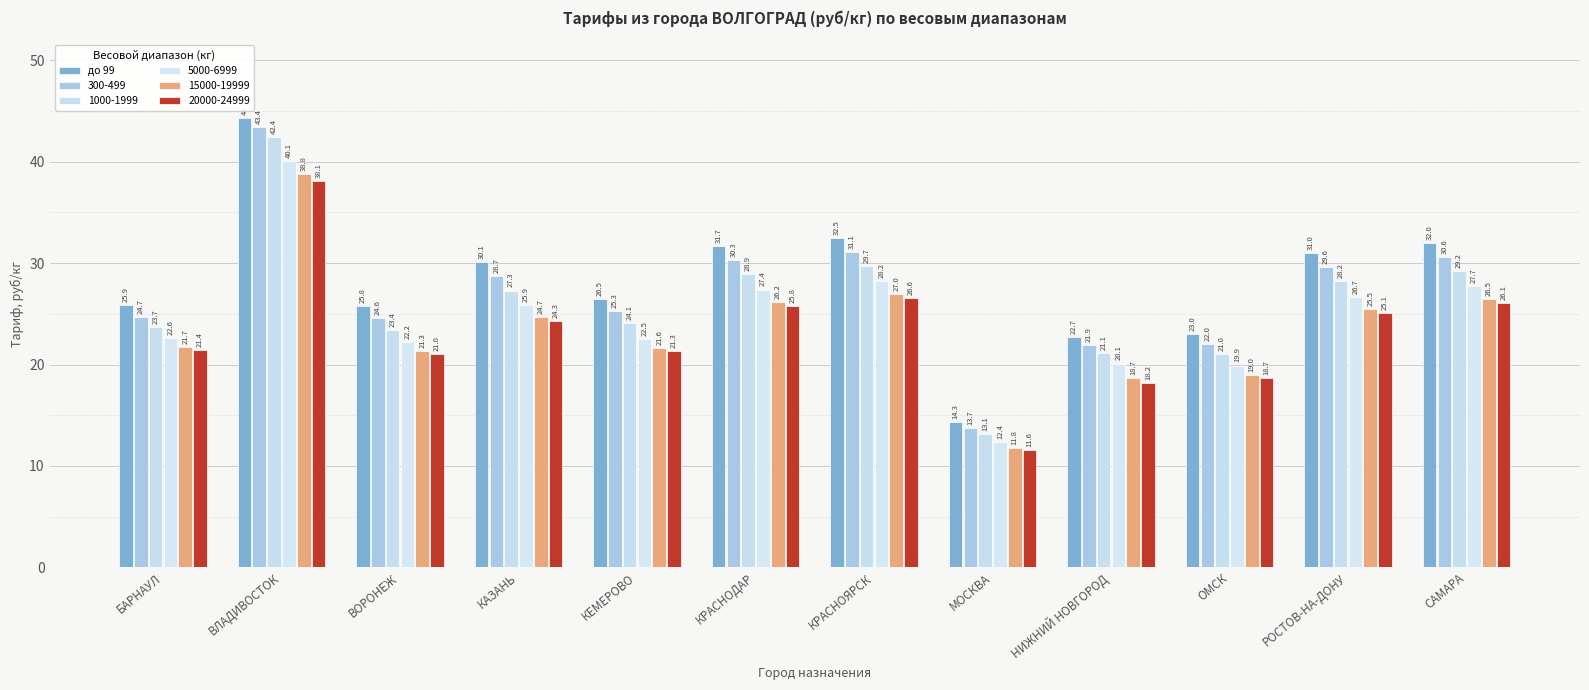

Count the number of data series in this chart.

6